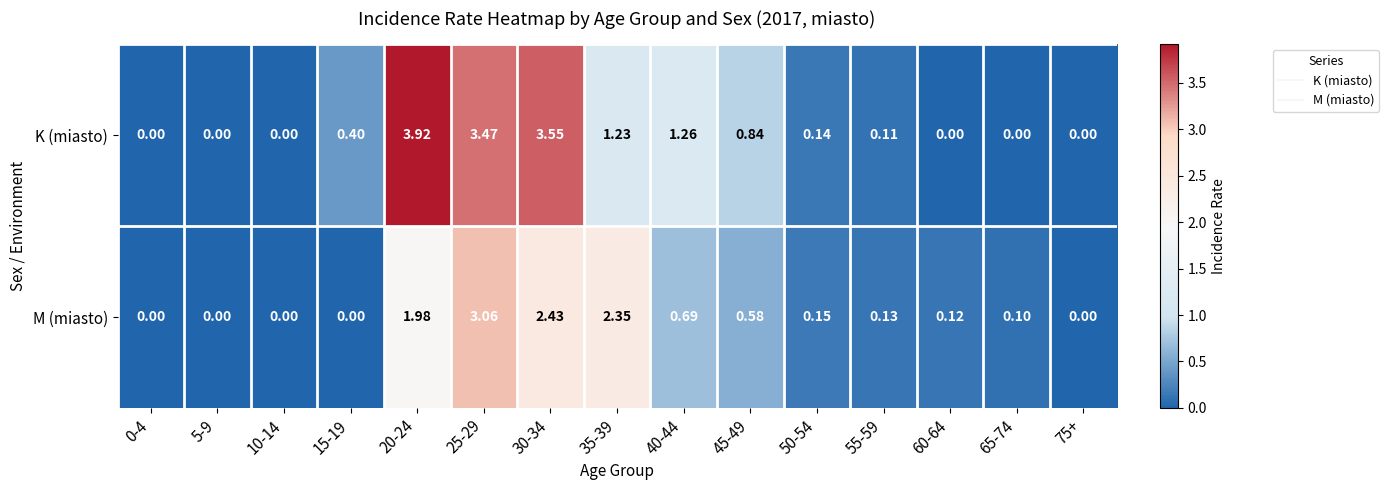

Which series has the largest total across all categories?

K (miasto)